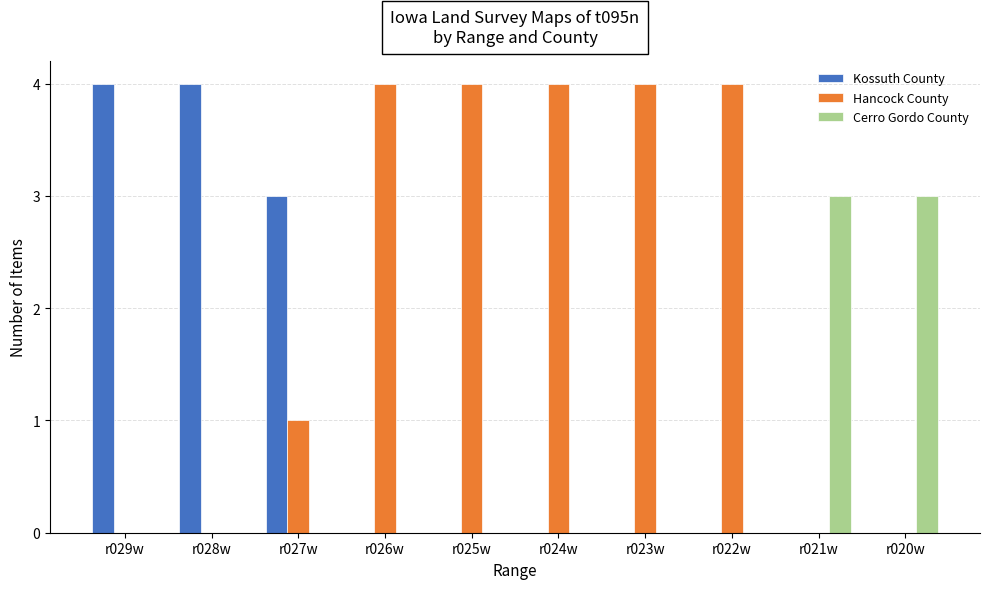

The Kossuth County series shows 0 at r025w. True or false?

True